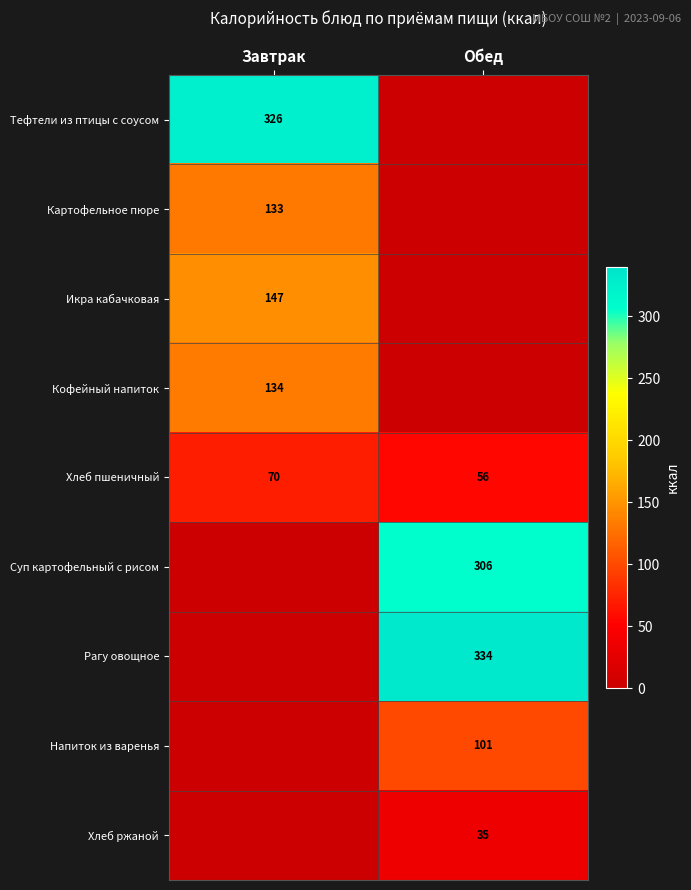

What is the maximum value shown in the chart?

334.2